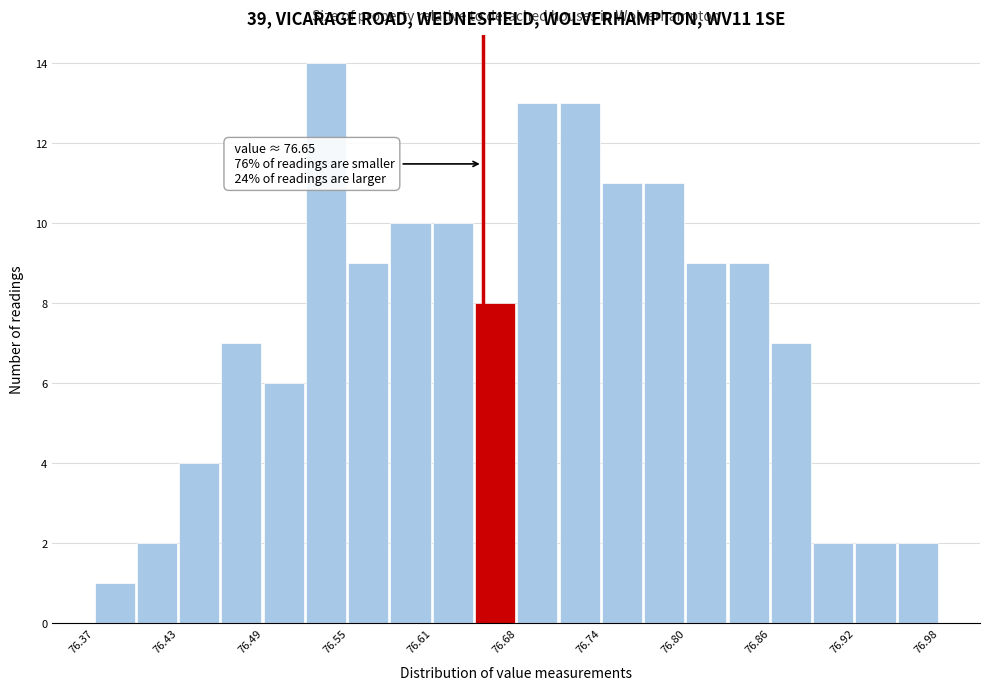

Read against the x-axis, roughly where is the centre of the tallest bar?

76.54